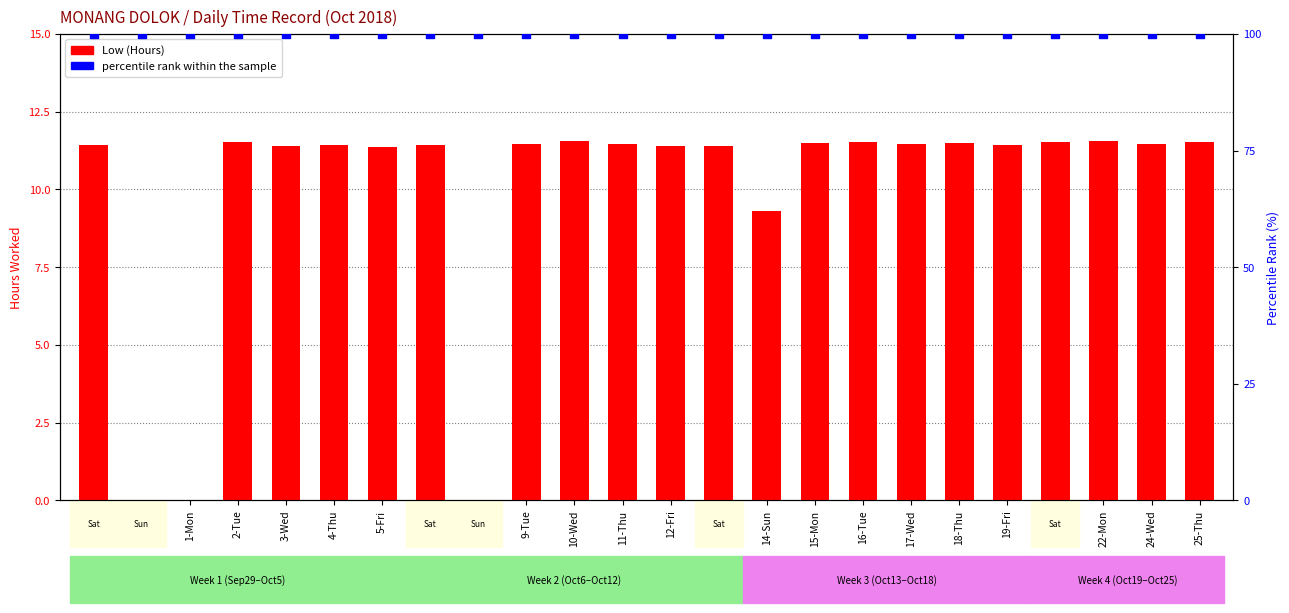

At which category is the sum across all series the highest?

22-Mon